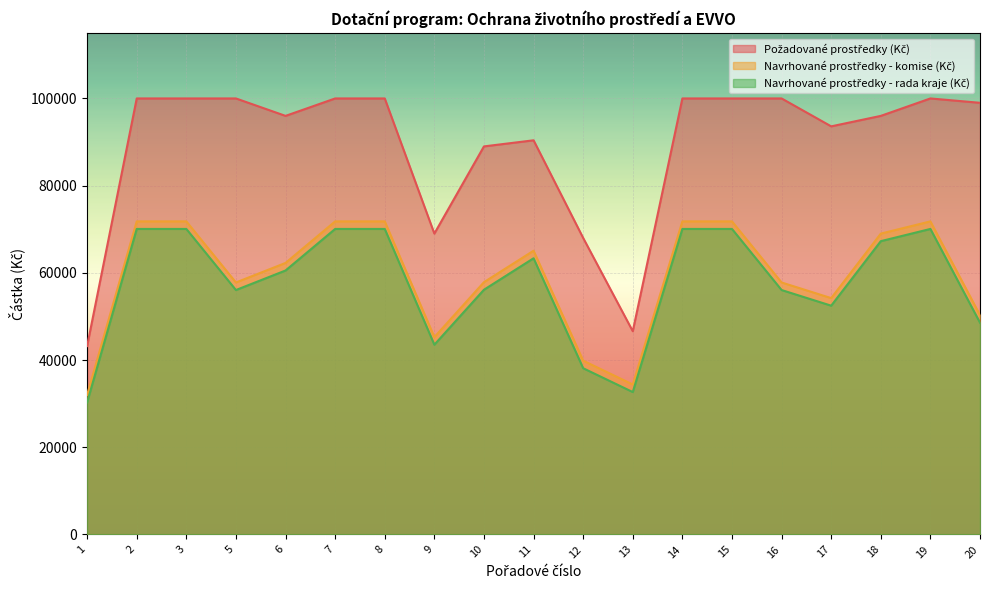

What is the difference between the maximum and minimum values in the Požadované prostředky (Kč) series?

56800.0